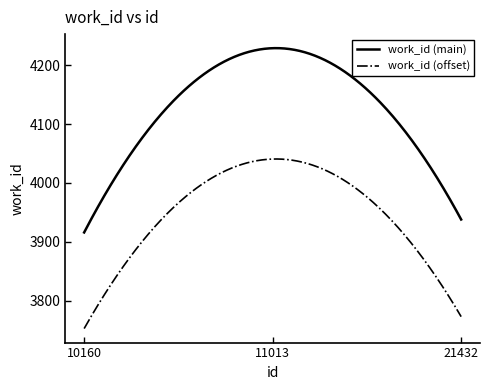

Rank the series by their maximum value, from lowest to highest.

work_id (offset), work_id (main)